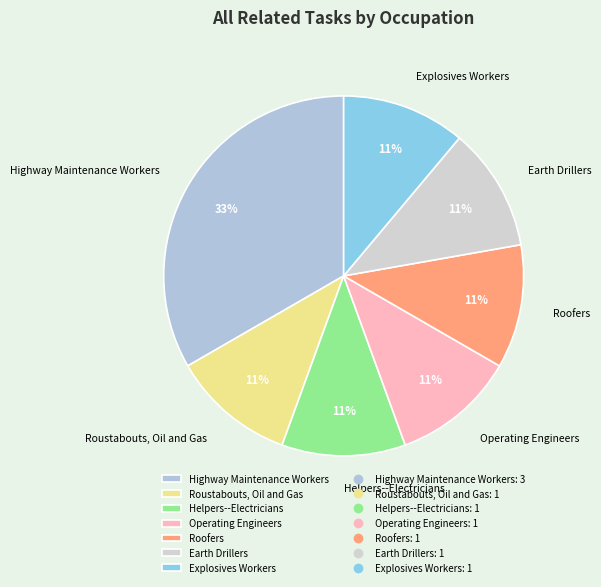

True or false: Highway Maintenance Workers accounts for 33% of the total.

True